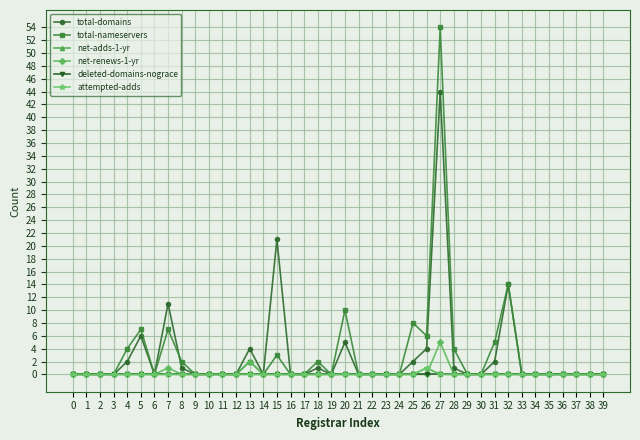

Does the chart display data point markers on the line(s)?

Yes